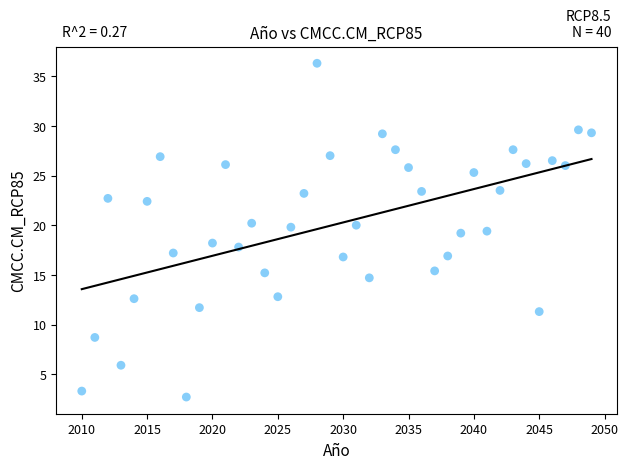

What is the range of Y values (max minus min)?

33.6